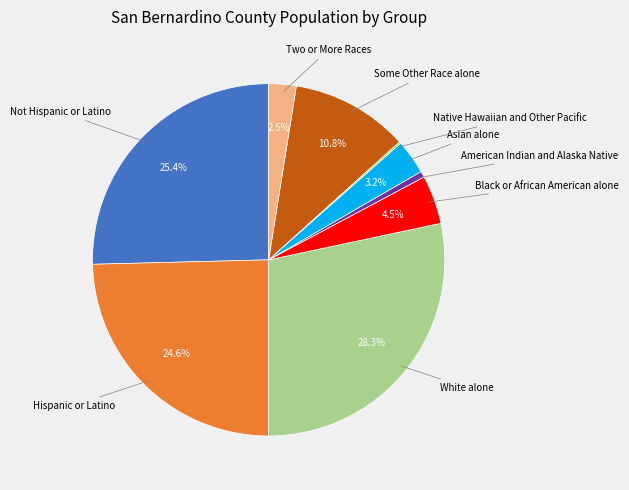

Is there any slice that represents more than half of the pie?

No